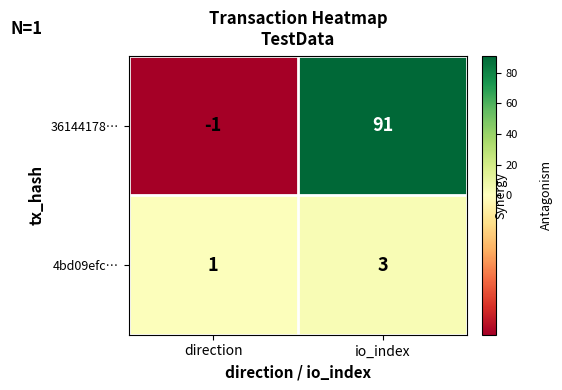

Reading right to left, list all the values displayed in this chart.

36144178…: io_index=91	direction=-1
4bd09efc…: io_index=3	direction=1